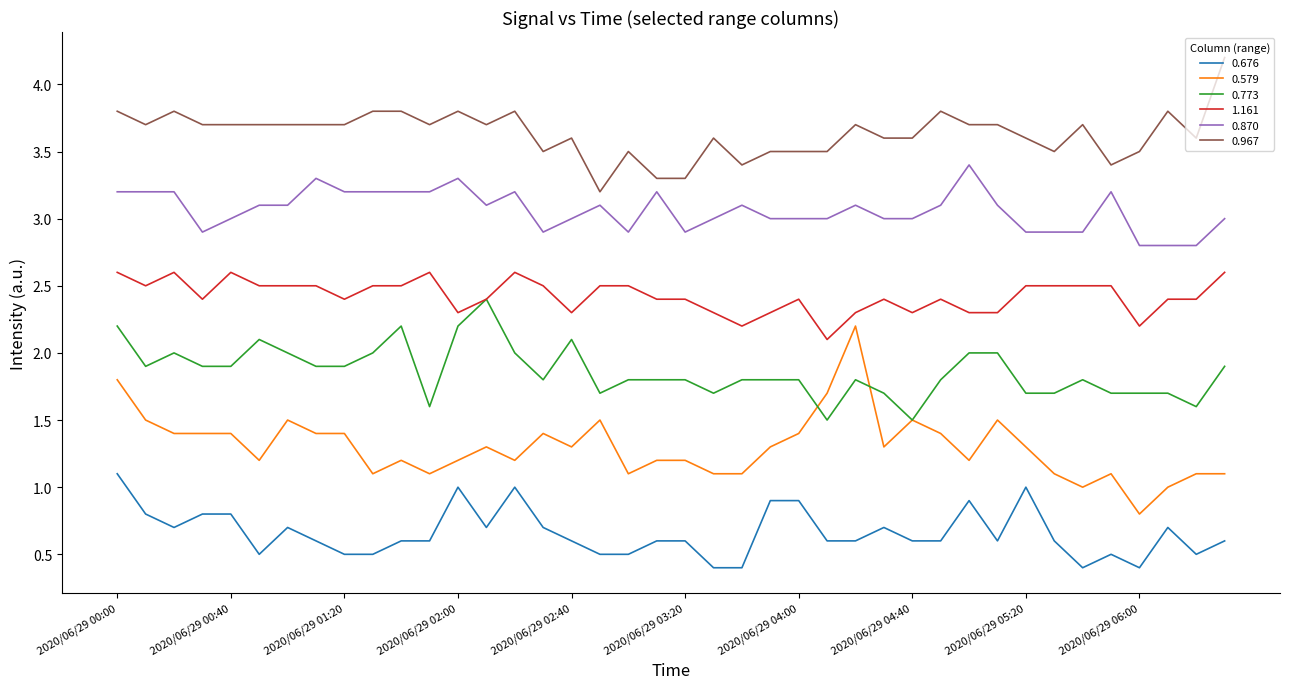

Which series has the largest total across all categories?

0.967